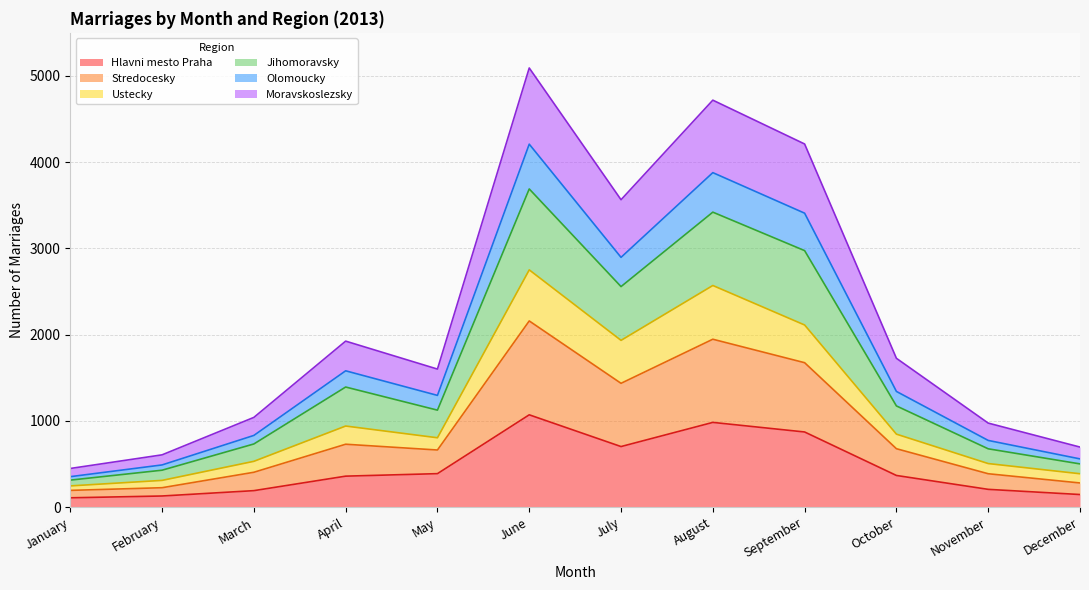

What is the total value across all series at August?

4718